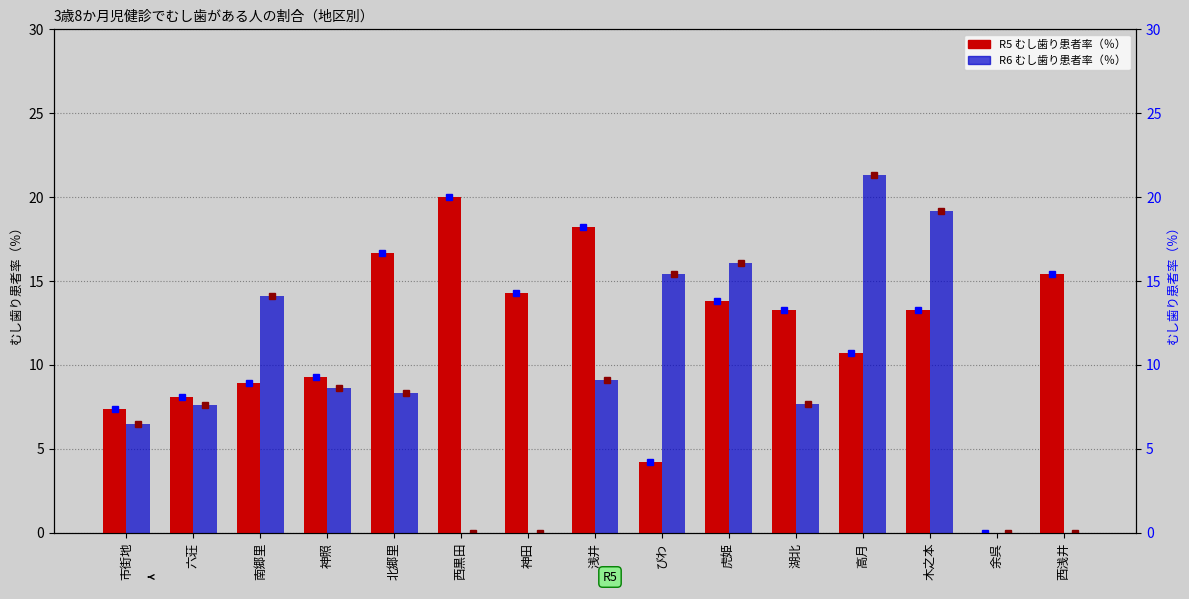

At how many categories does at least one series exceed 20?

1